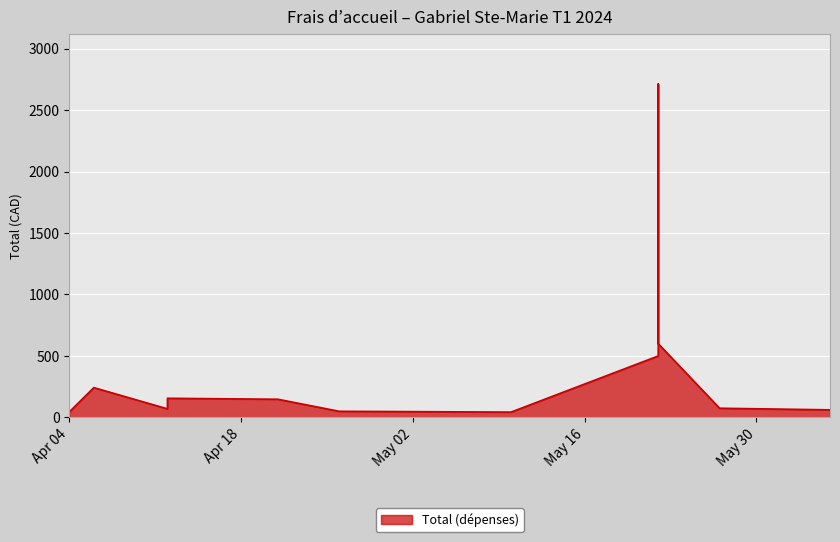

What value does the data have at 2023/04/26?

50.0